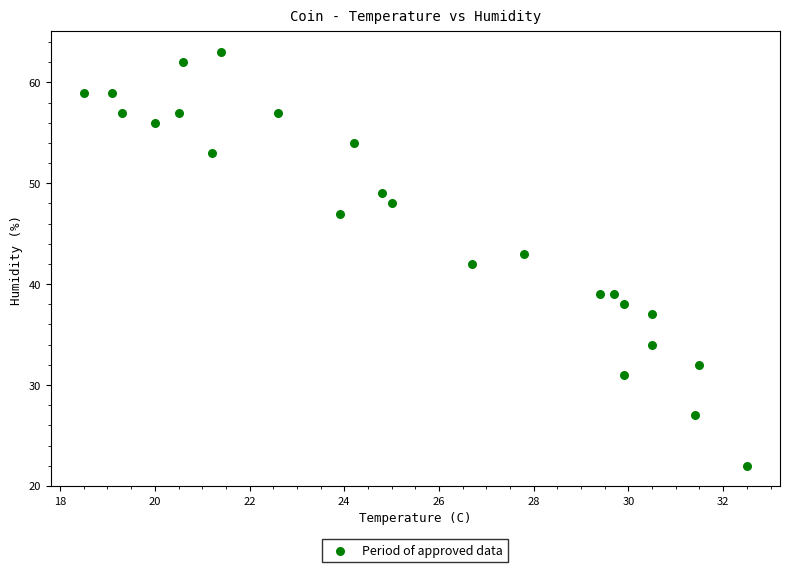

What is the range of Y values (max minus min)?

41